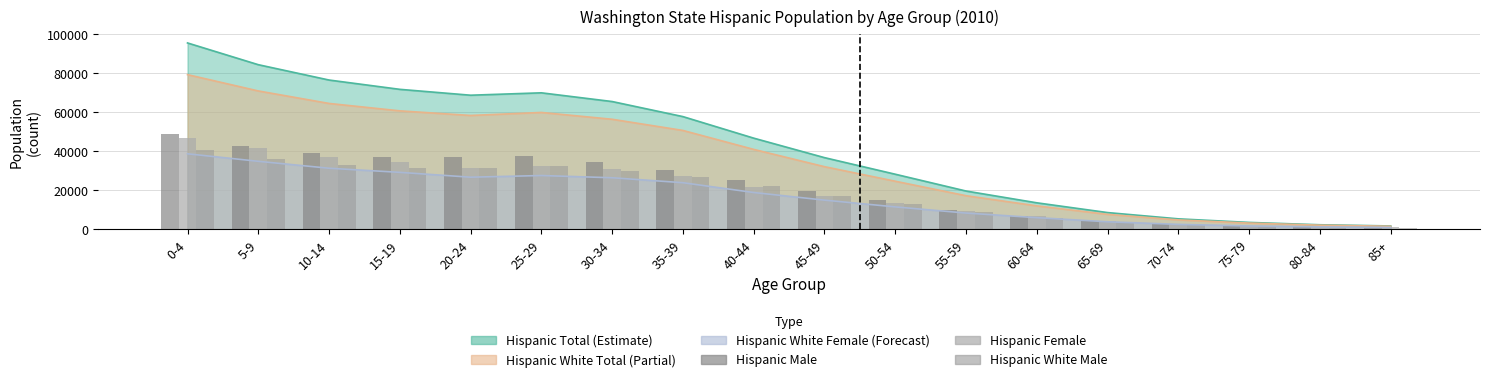

List the labels in order of Hispanic Female value, smallest first.

85+, 80-84, 75-79, 70-74, 65-69, 60-64, 55-59, 50-54, 45-49, 40-44, 35-39, 30-34, 20-24, 25-29, 15-19, 10-14, 5-9, 0-4